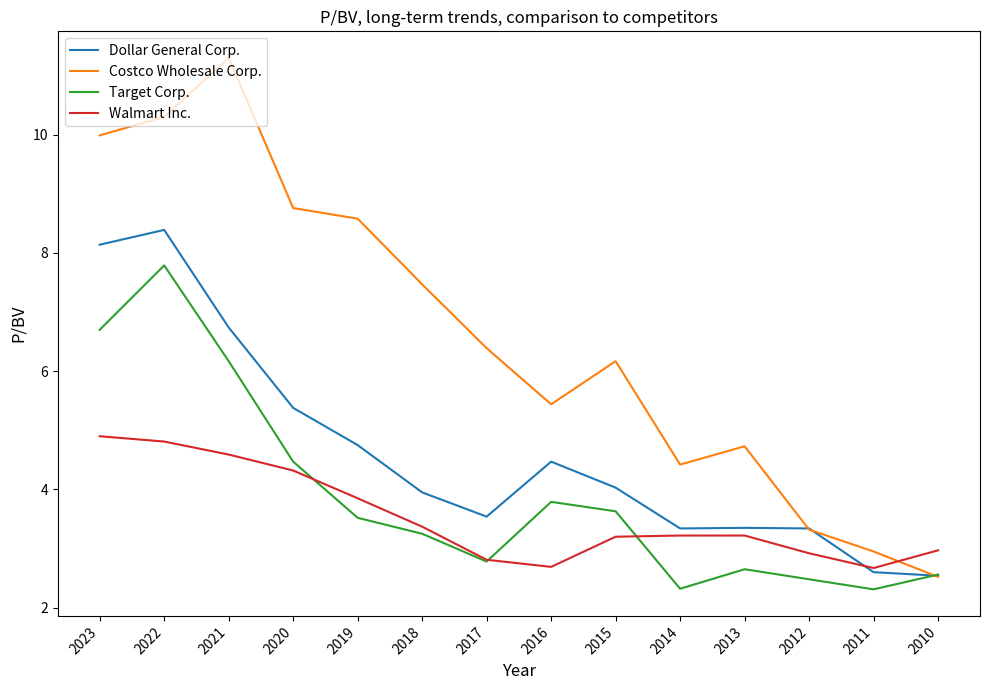

At which category does the chart reach its peak across all series?

2021